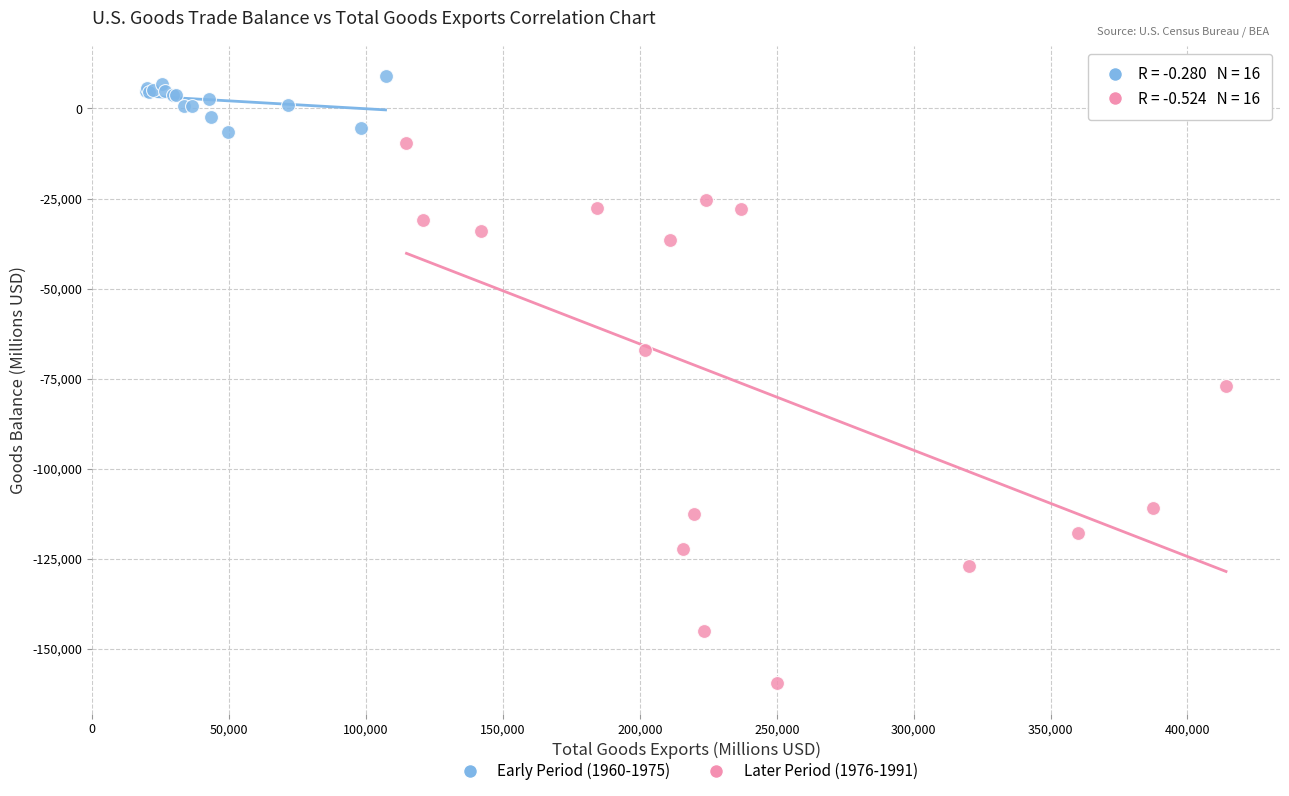

Which series has the widest spread of Y values?

Later Period (1976-1991)